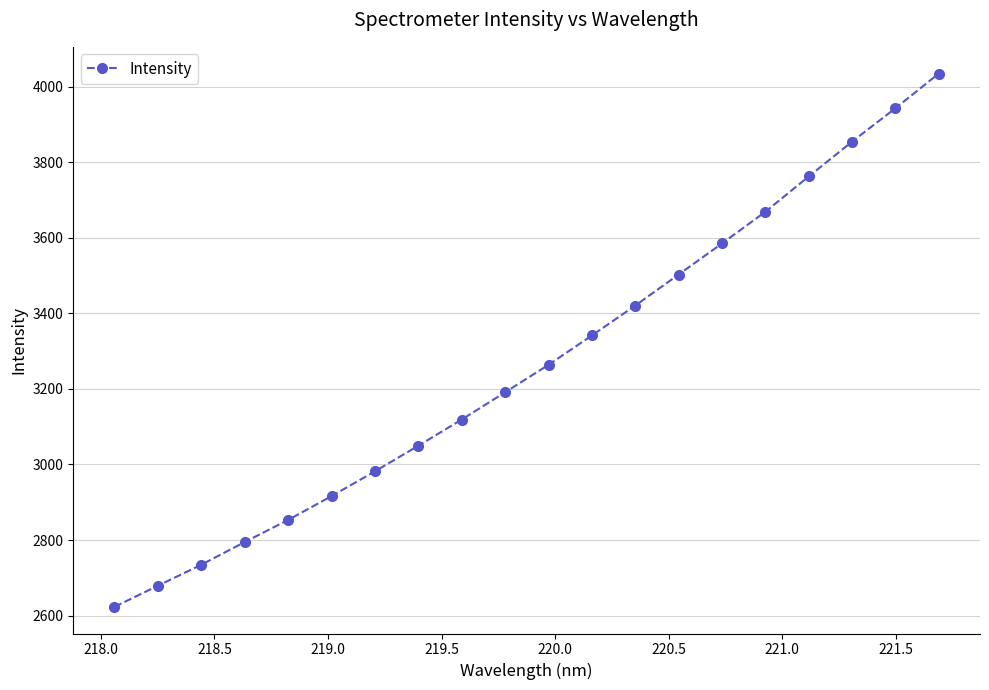

What is the difference between the maximum and minimum values?

1411.8